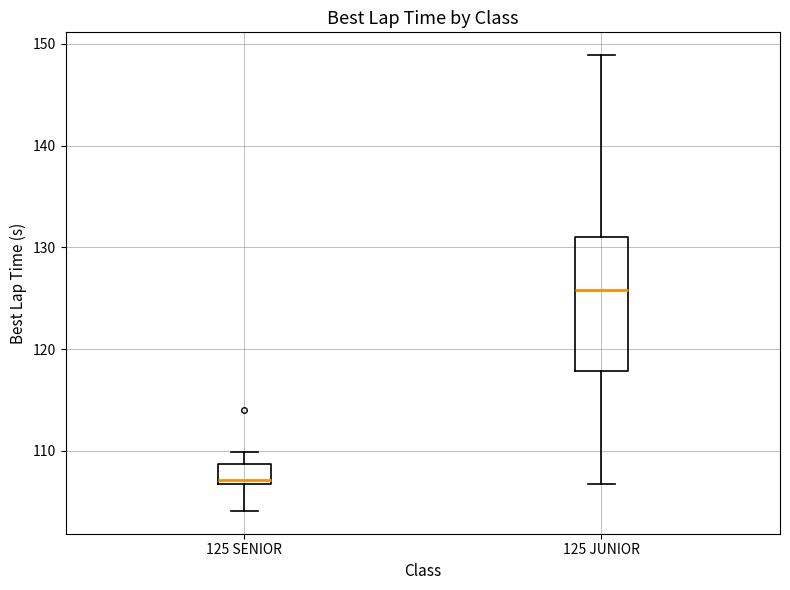

Where is the upper edge of the box for 125 SENIOR on the y-axis? The values are not printed on the chart, so give them approximately, as read against the axis.

109